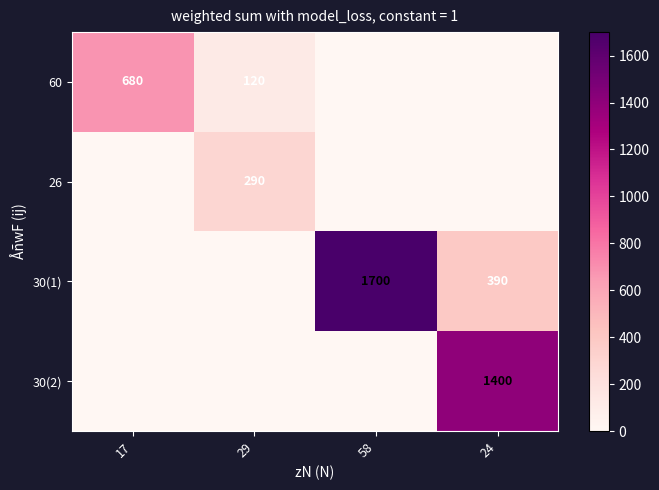

How many 60 values are between 0 and 680?

4